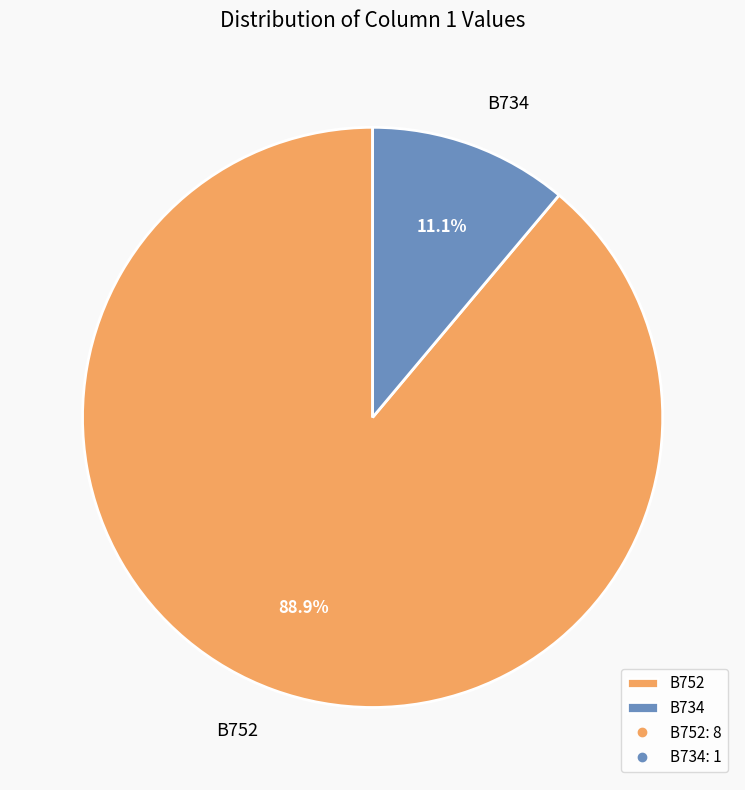

Which has a higher value, B752 or B734?

B752